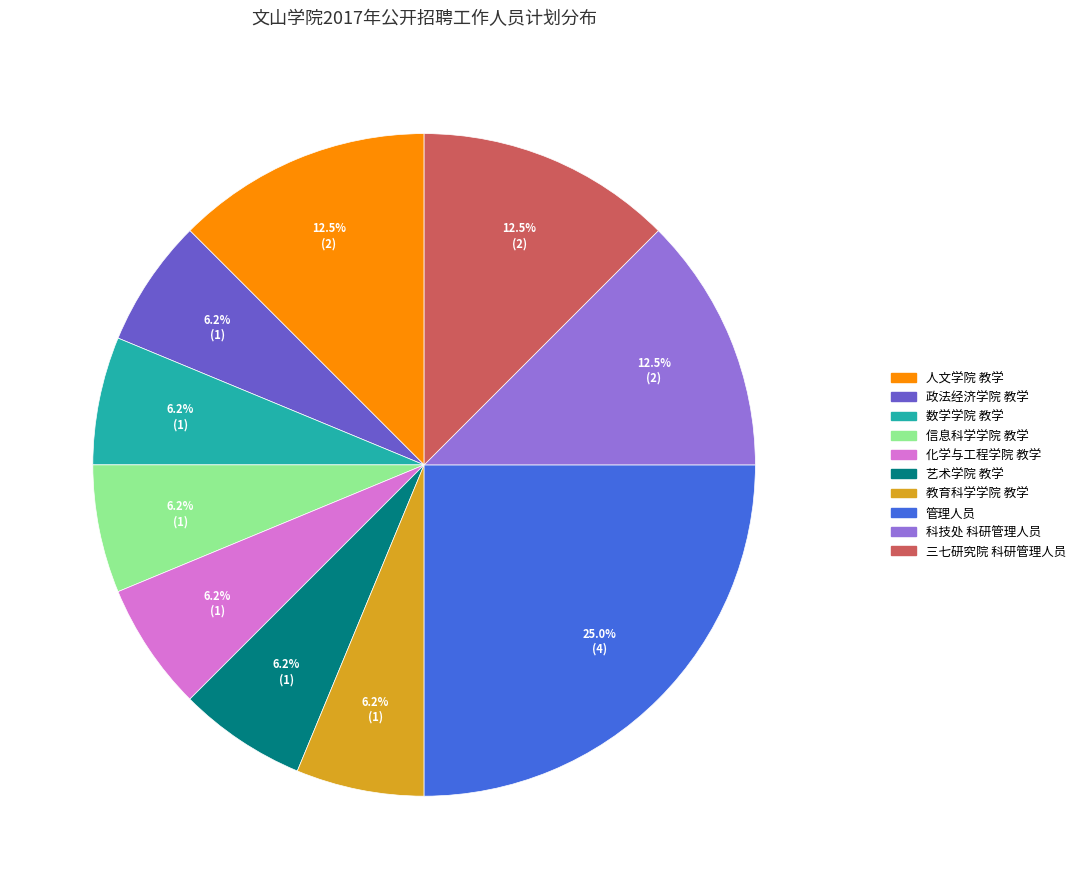

Which category has the biggest portion of the pie?

管理人员